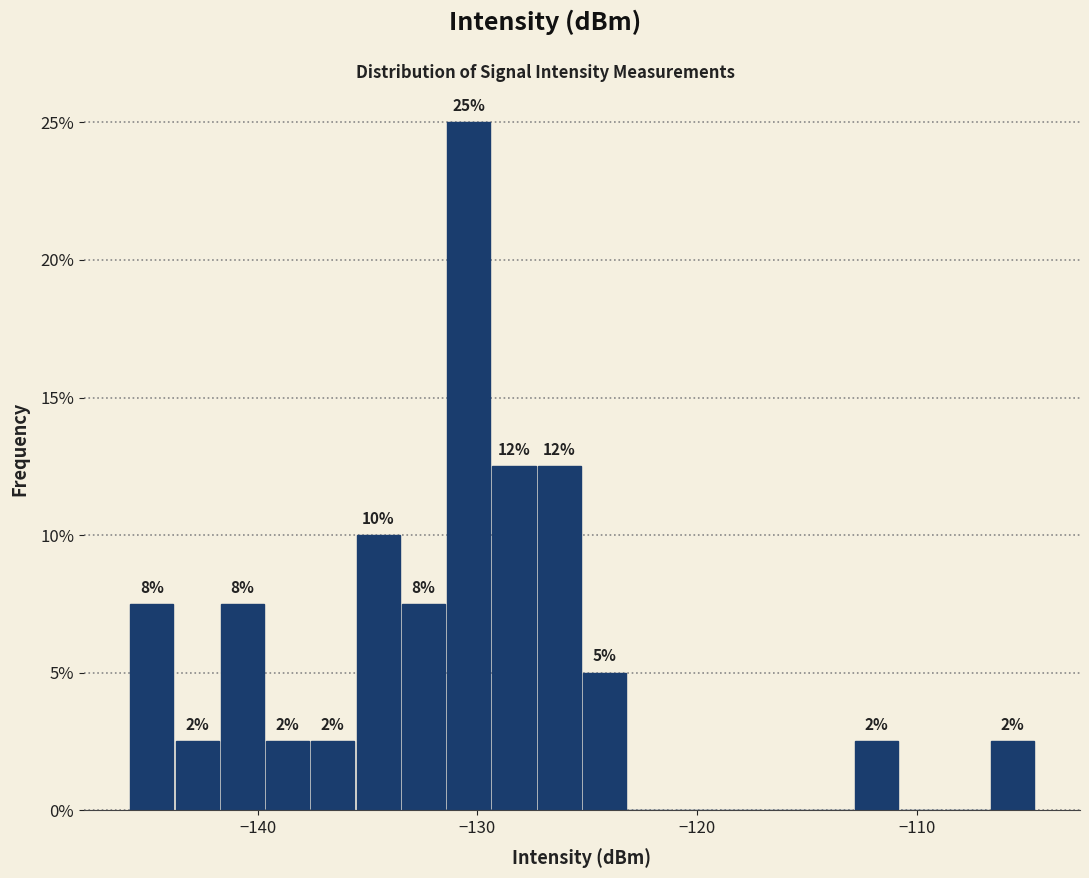

Around what value on the x-axis is the tallest bar? Give the approximate position of its centre, as read against the axis.

-130